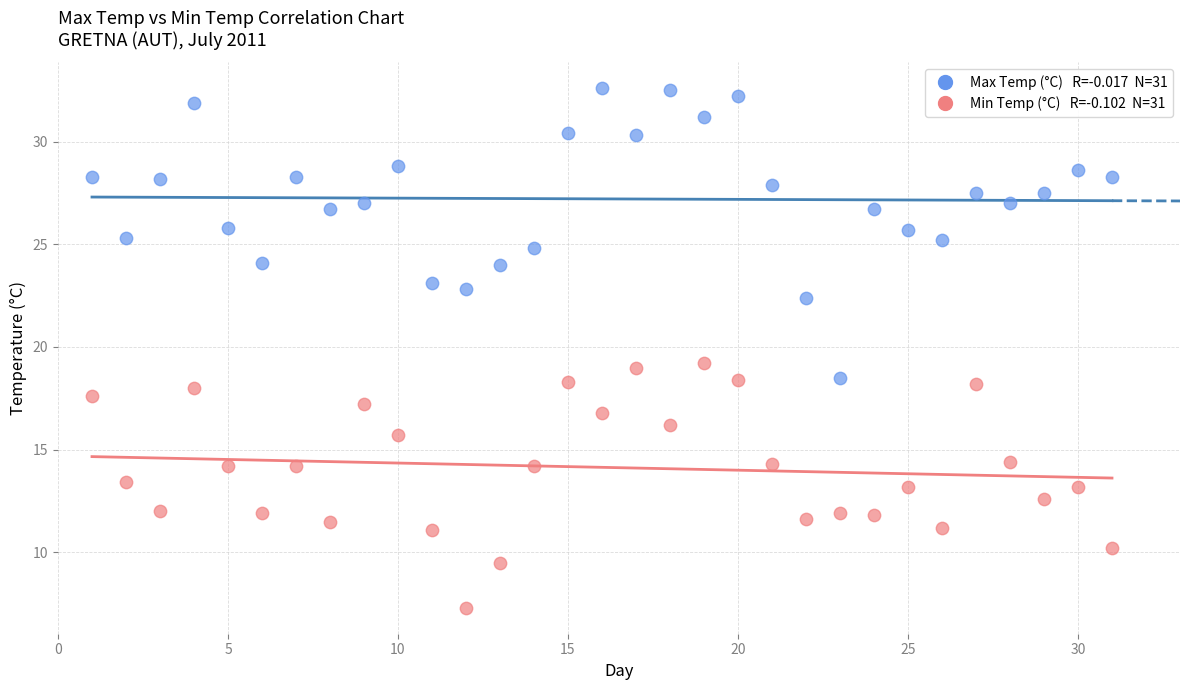

Across all data points, what is the range of Y values (max minus min)?

25.3